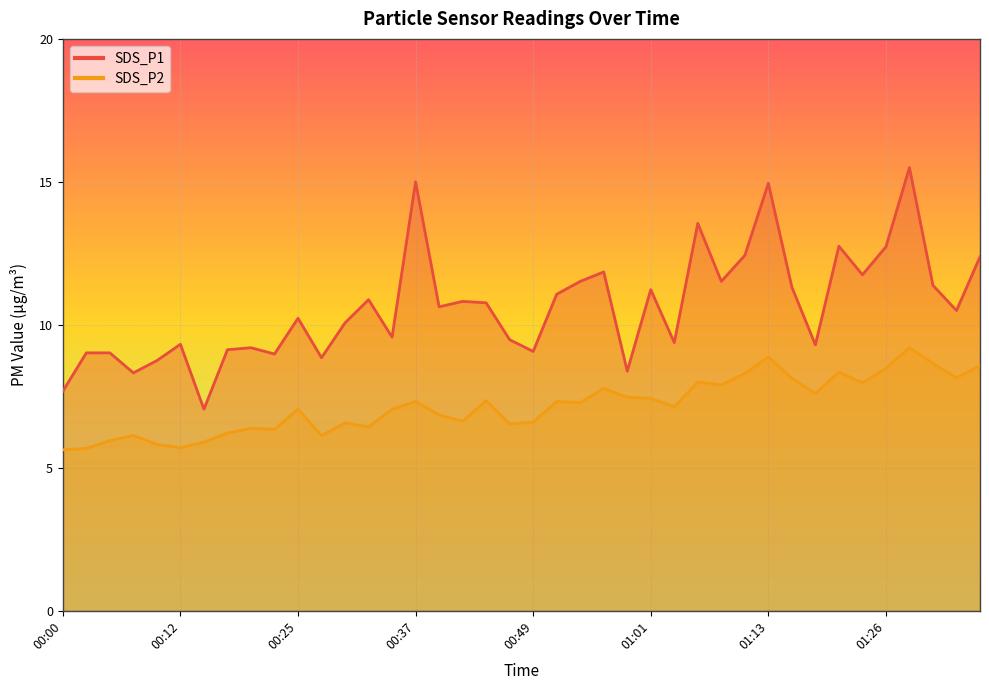

Is it true that SDS_P2 equals 8.6 at 01:35?

True